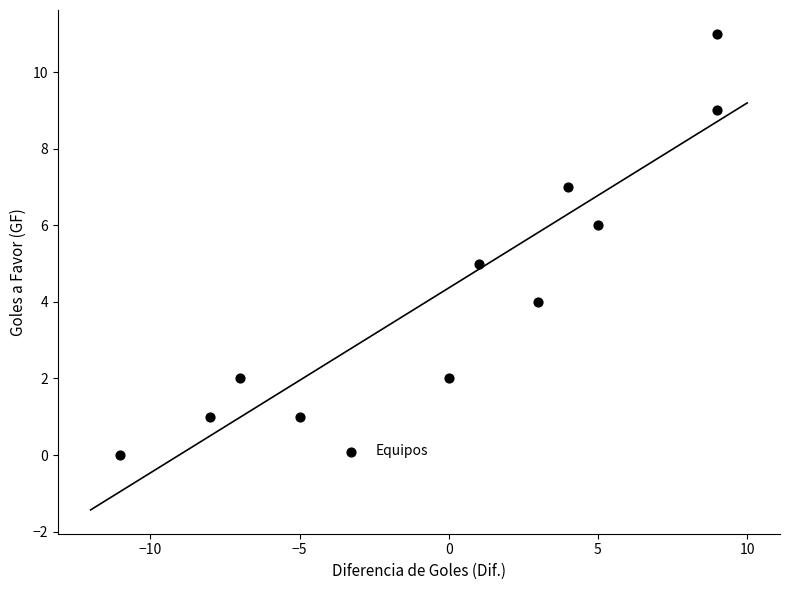

What is the range of Y values (max minus min)?

11